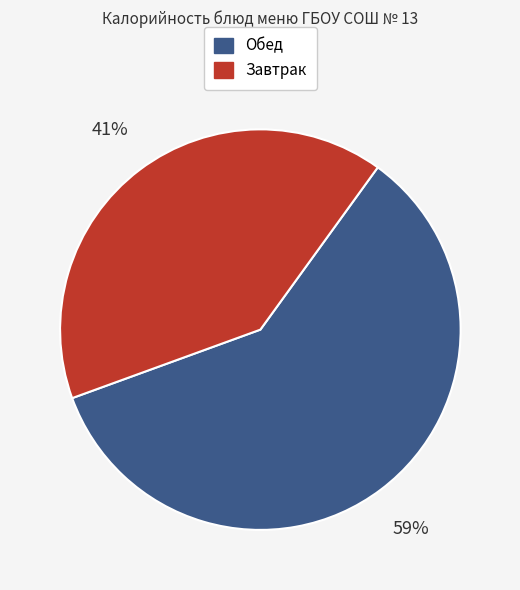

To the nearest percent, what is the average slice percentage?

50%